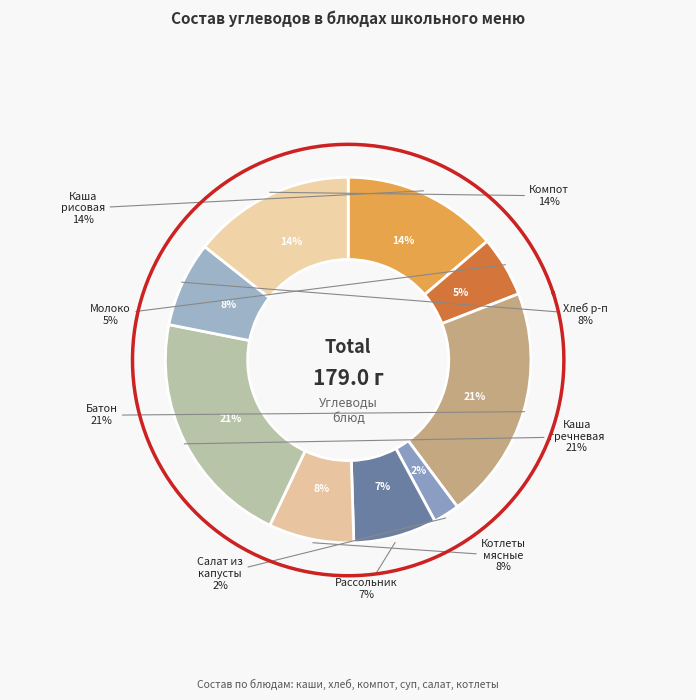

What is the change in value from Салат из капусты to Компот из ягод?

+21.6